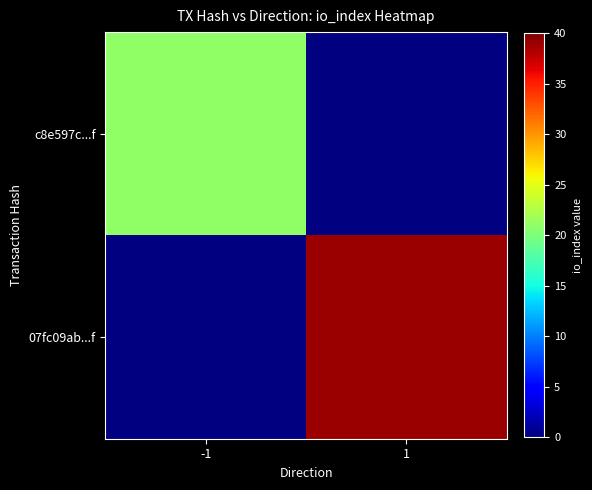

Is it true that c8e597c...f equals 13.9 at -1?

False